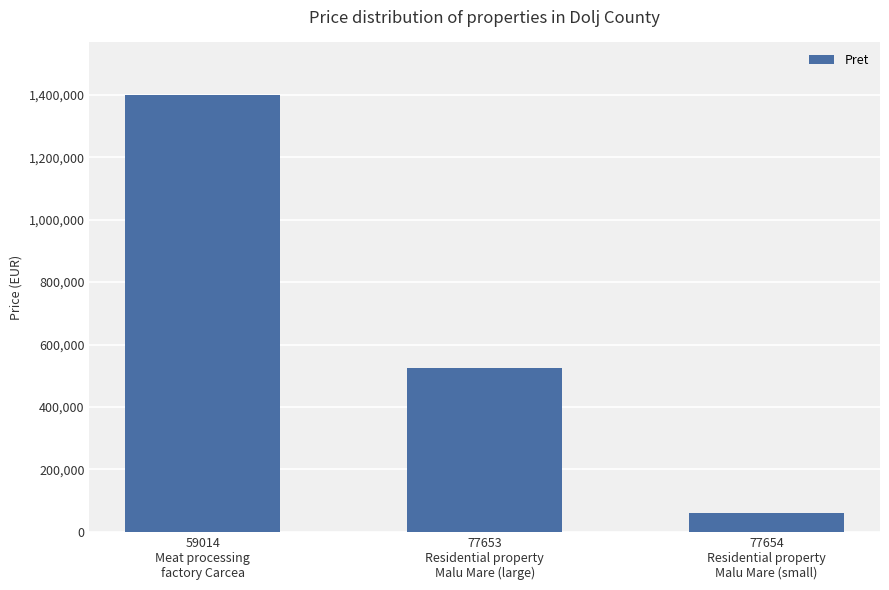

Are the bars grouped side by side (vs. stacked)?

No